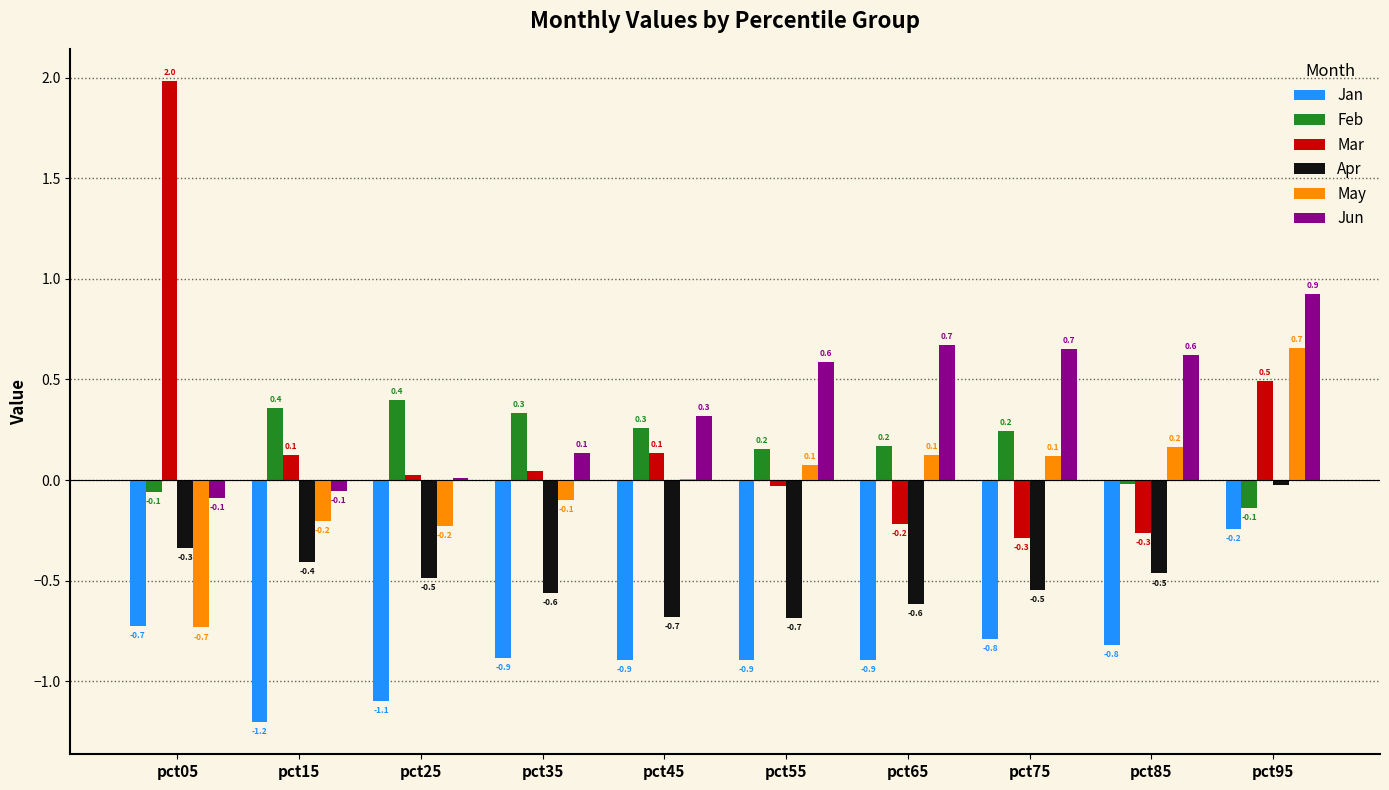

Does the chart contain stacked bars?

No